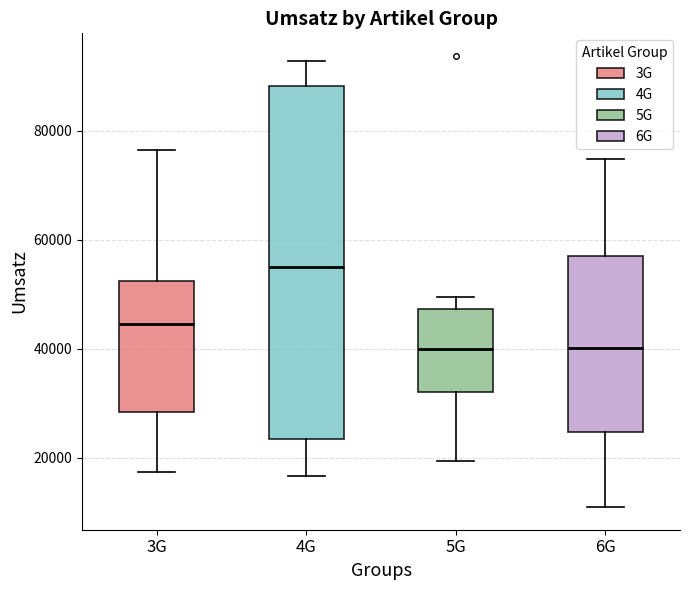

Which box is the tallest, from its lower edge to its upper edge?

4G